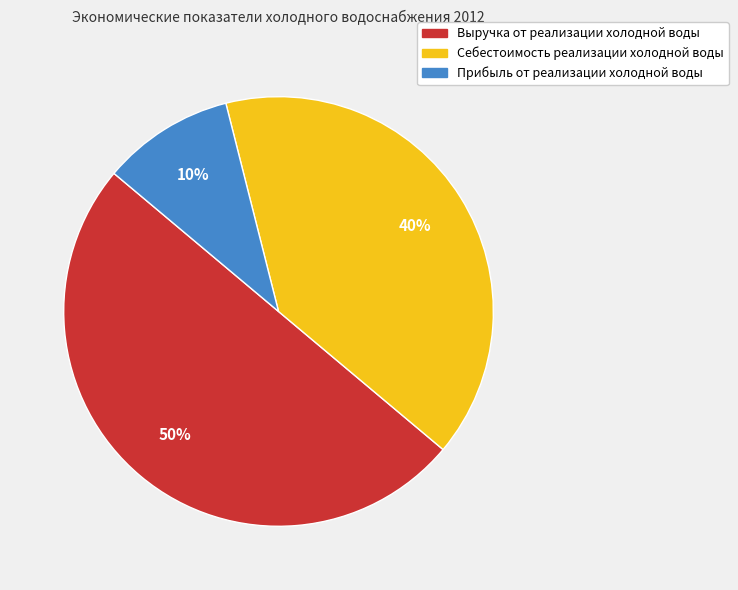

Which slice is the largest?

Выручка от реализации холодной воды